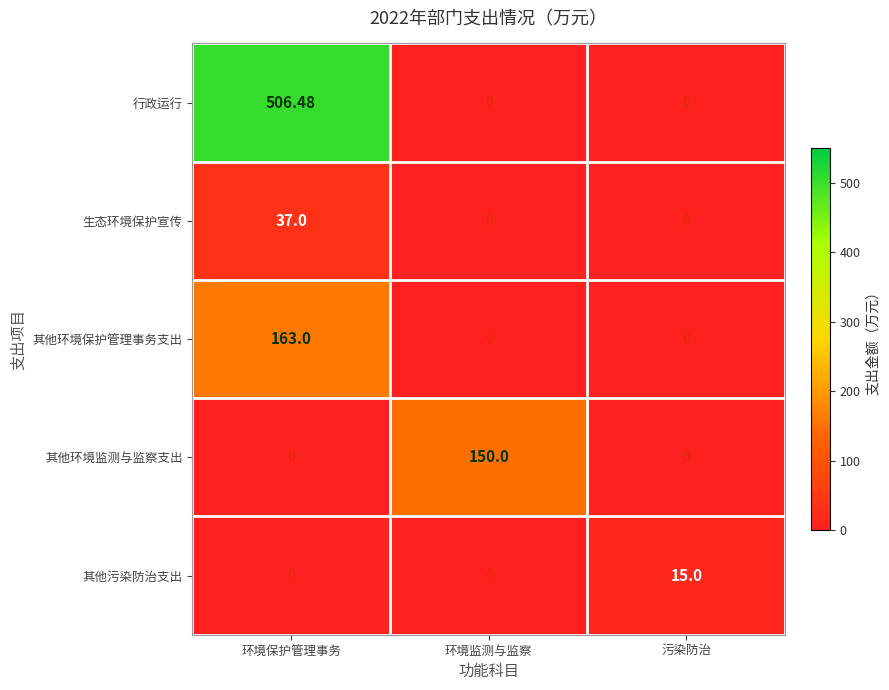

Is the value of 生态环境保护宣传 at 环境保护管理事务 greater than the value of 其他污染防治支出 at 环境监测与监察?

Yes